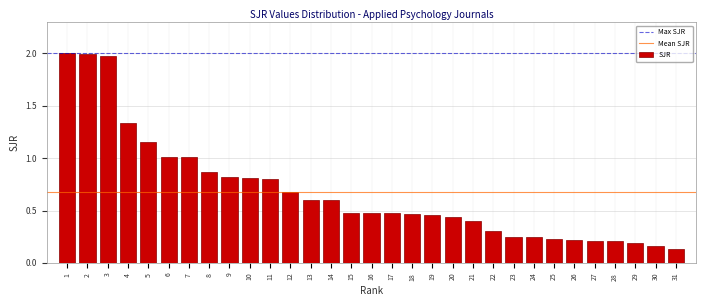

What is the difference between the maximum and minimum values?

1.9